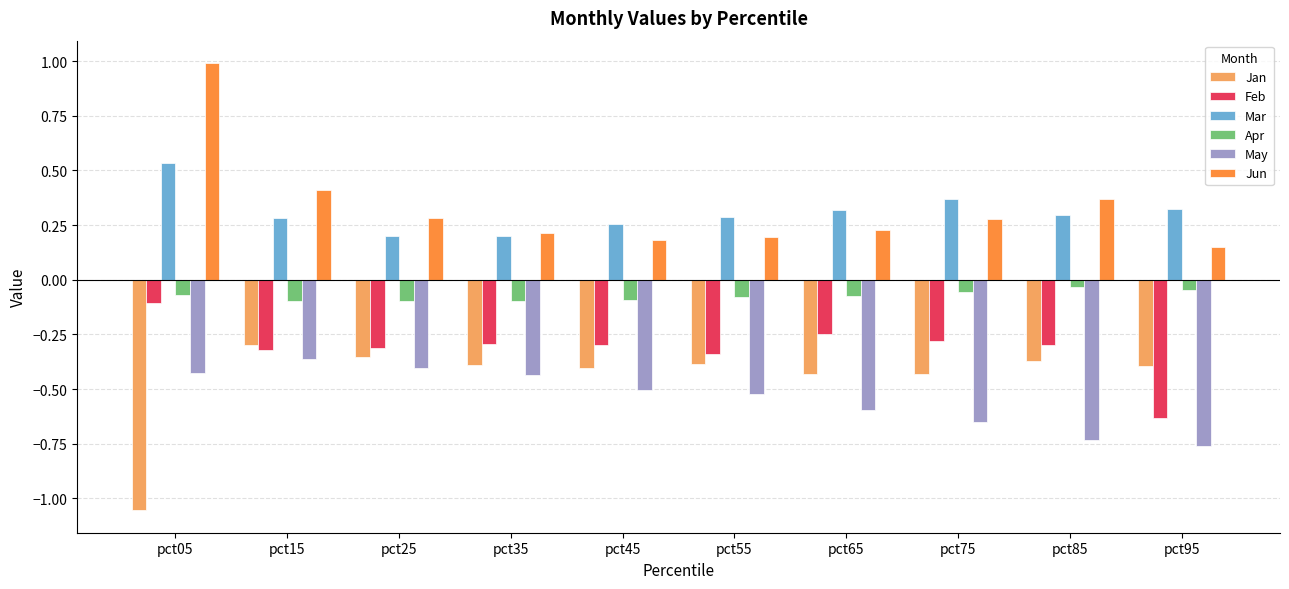

Which series has the widest spread of values?

Jun